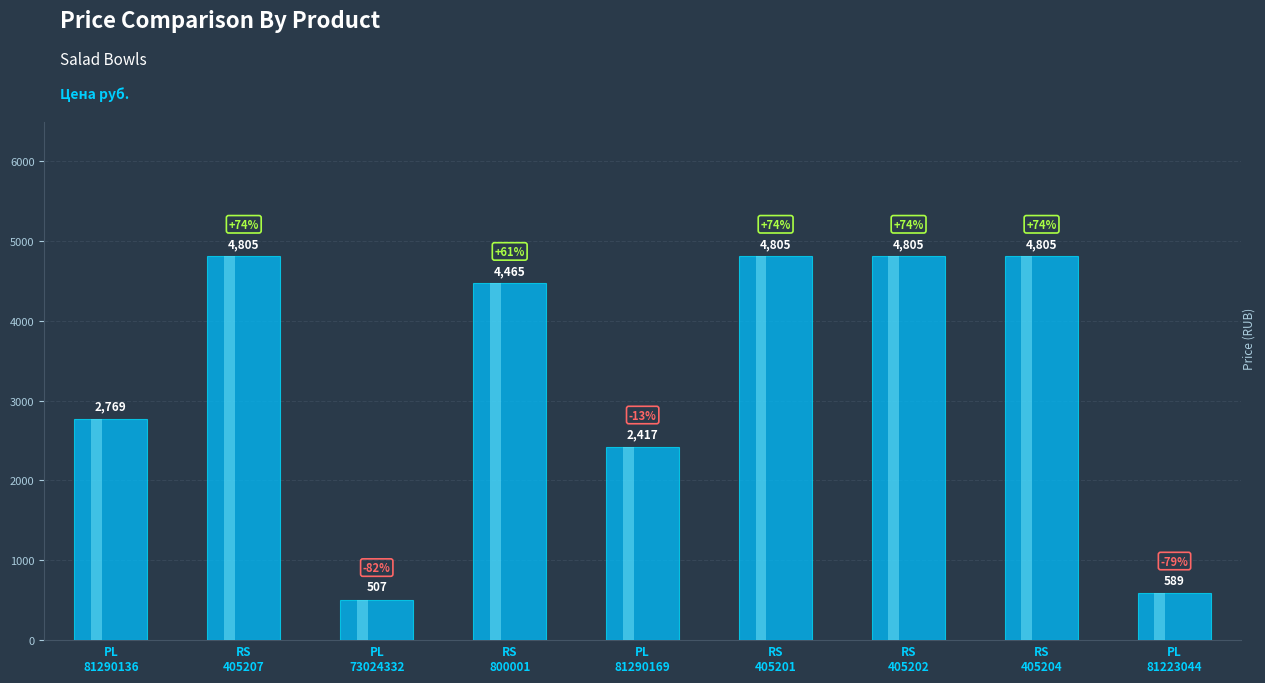

What is the label of the 8th bar from the right?

RS
405207